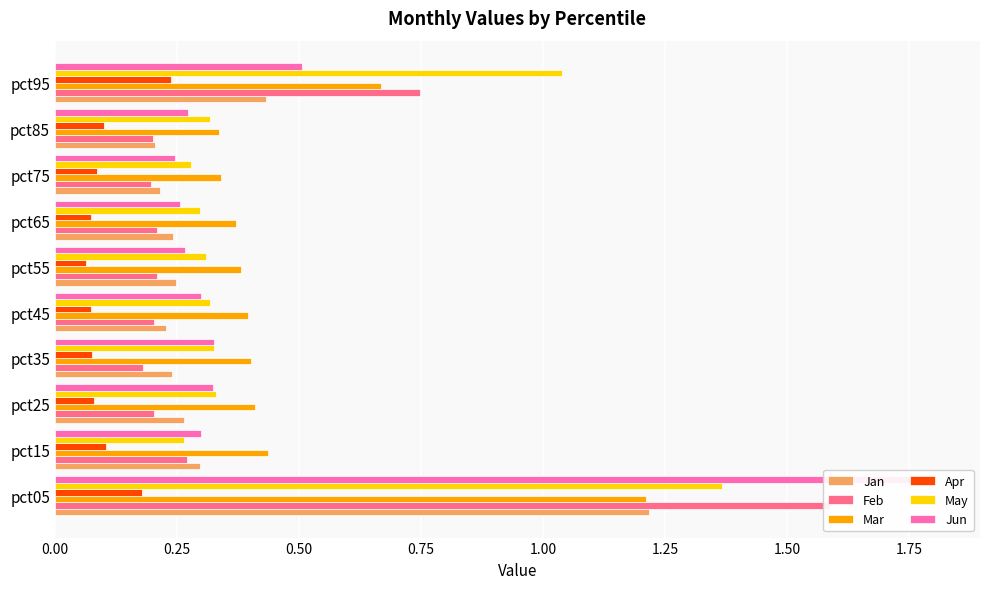

What is the greatest value displayed?

1.8